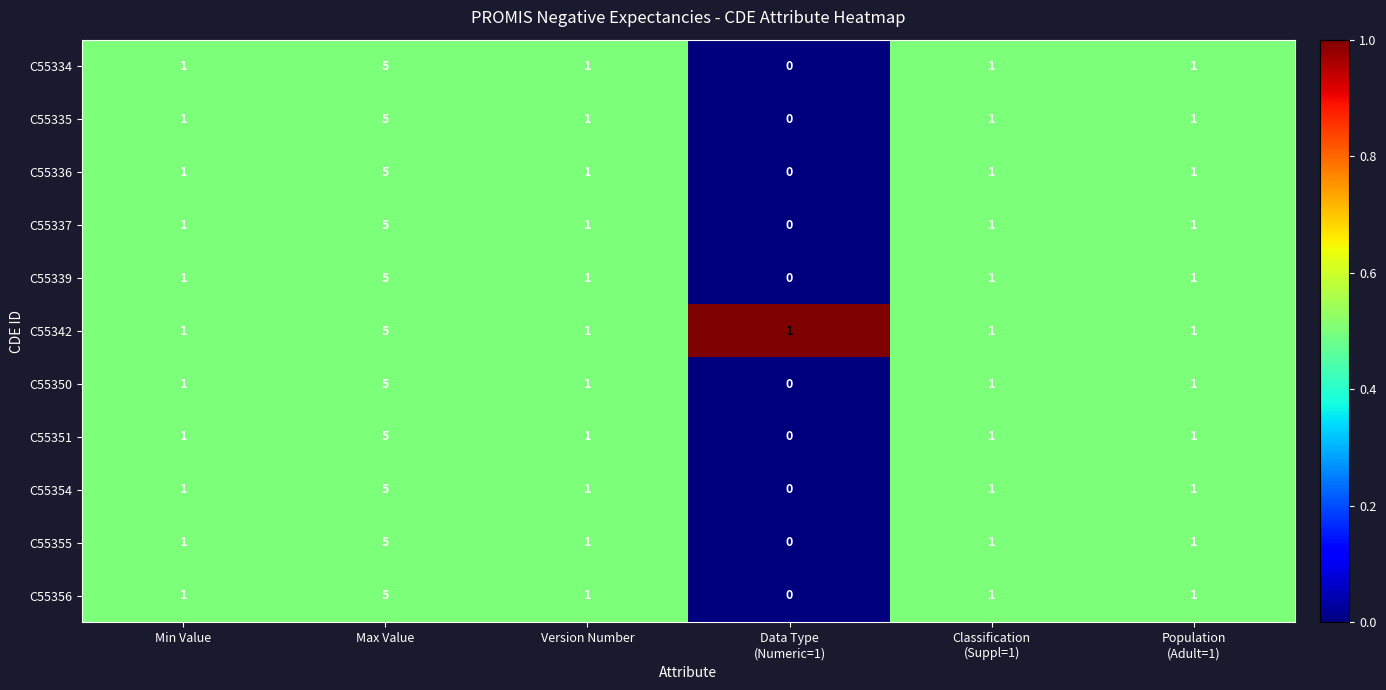

Is it true that C55337 equals 3 at Max Value?

False